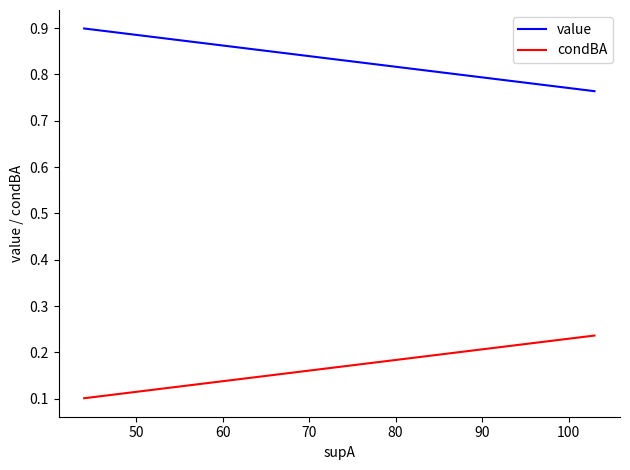

How many distinct data groups are displayed?

2